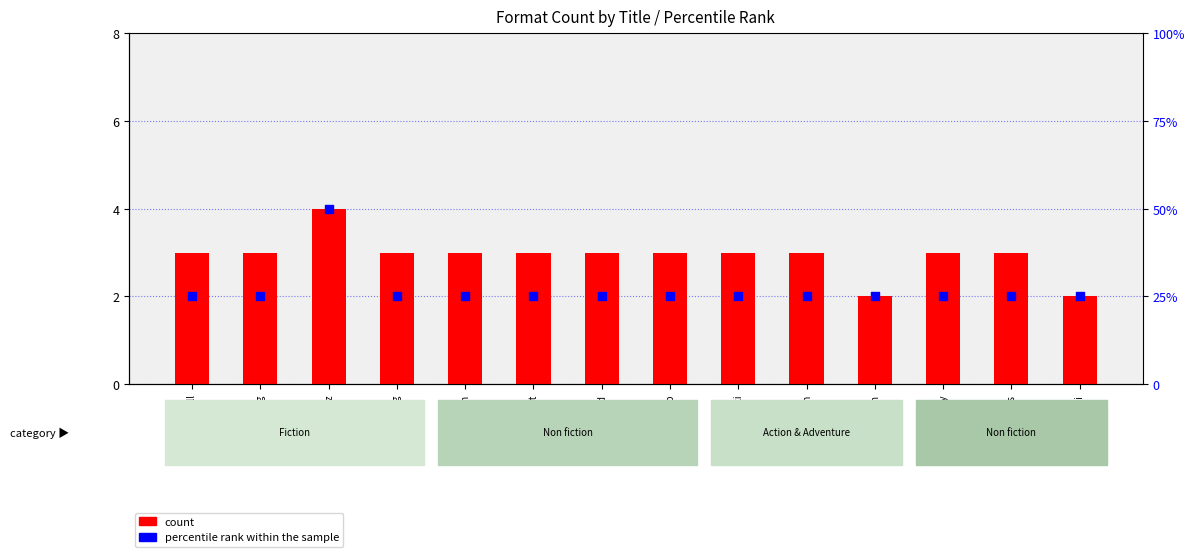

Which series contains the lowest Y value?

count